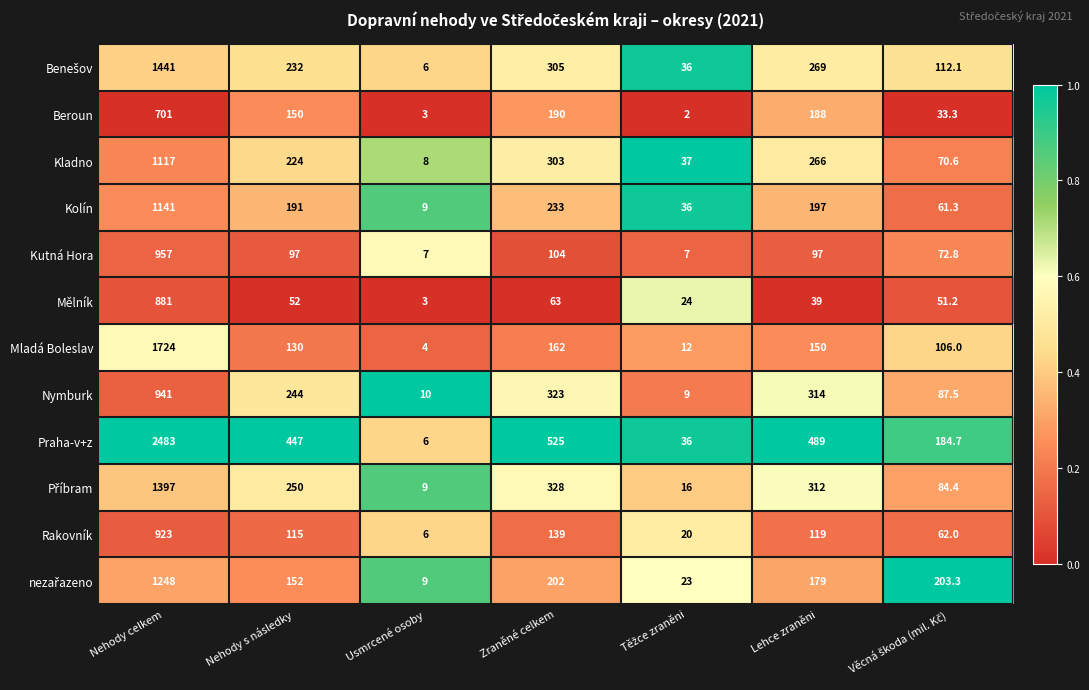

What is the difference between the highest and lowest values at Lehce zraněni?

450.0